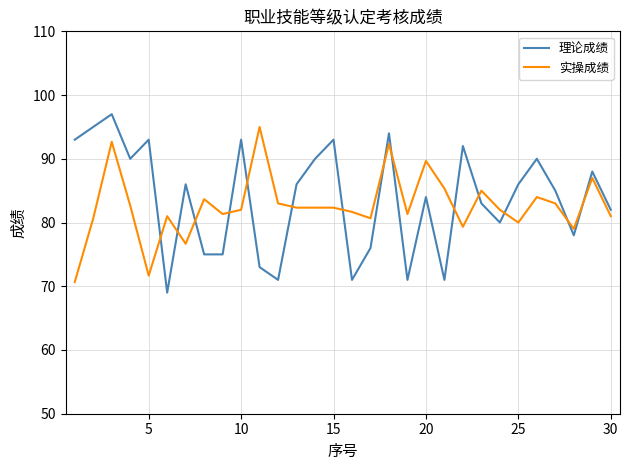

What is the difference between the maximum and minimum values in the 理论成绩 series?

28.0